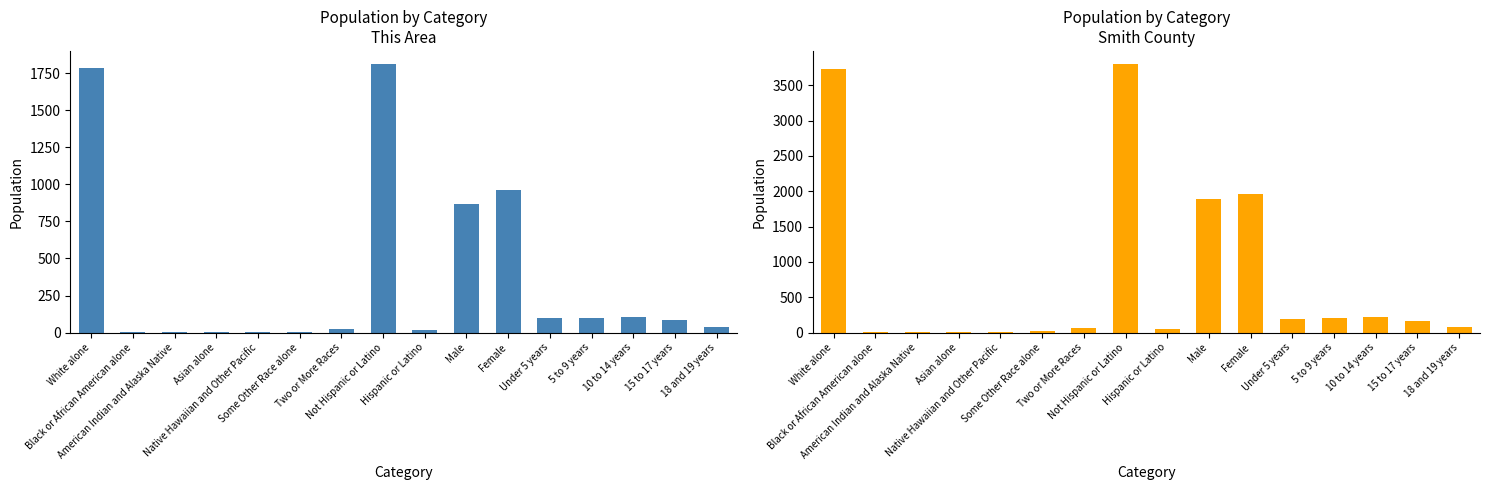

Which label corresponds to the largest value in the chart?

Not Hispanic or Latino